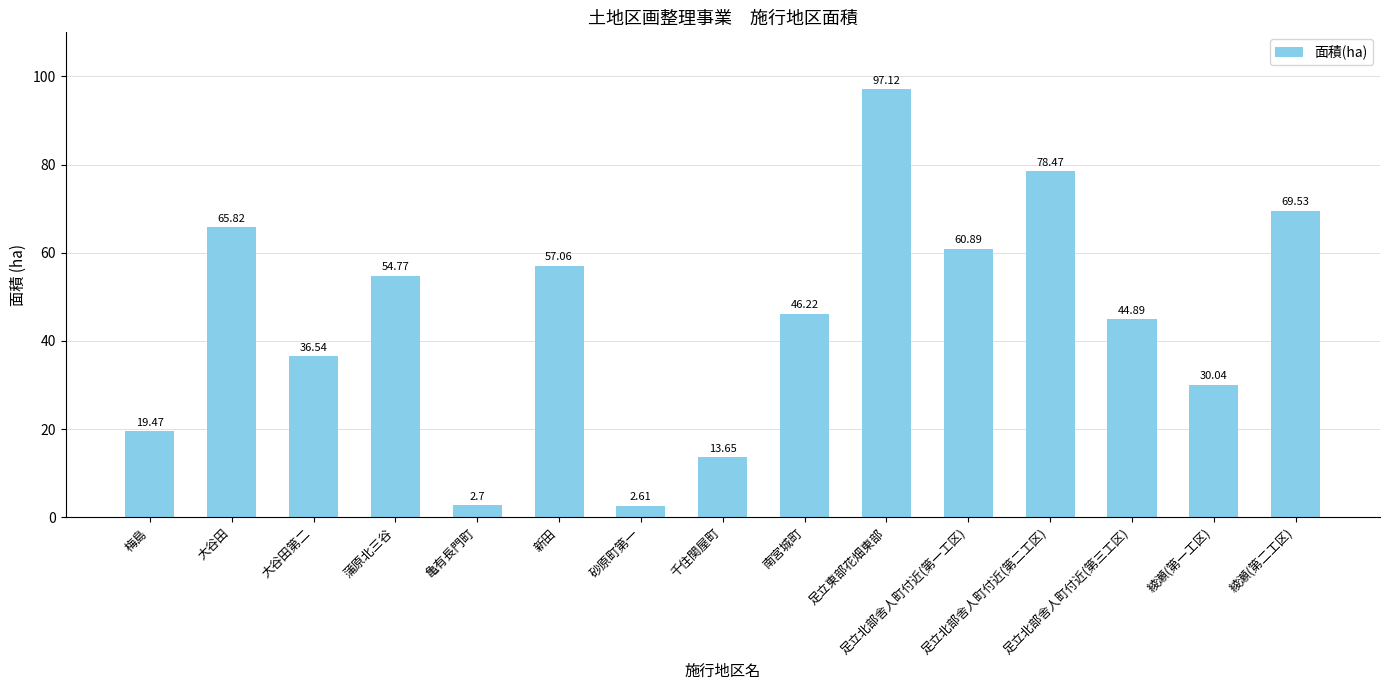

List the labels in order of value, smallest first.

砂原町第一, 亀有長門町, 千住関屋町, 梅島, 綾瀬(第一工区), 大谷田第二, 足立北部舎人町付近(第三工区), 南宮城町, 蒲原北三谷, 新田, 足立北部舎人町付近(第一工区), 大谷田, 綾瀬(第二工区), 足立北部舎人町付近(第二工区), 足立東部花畑東部